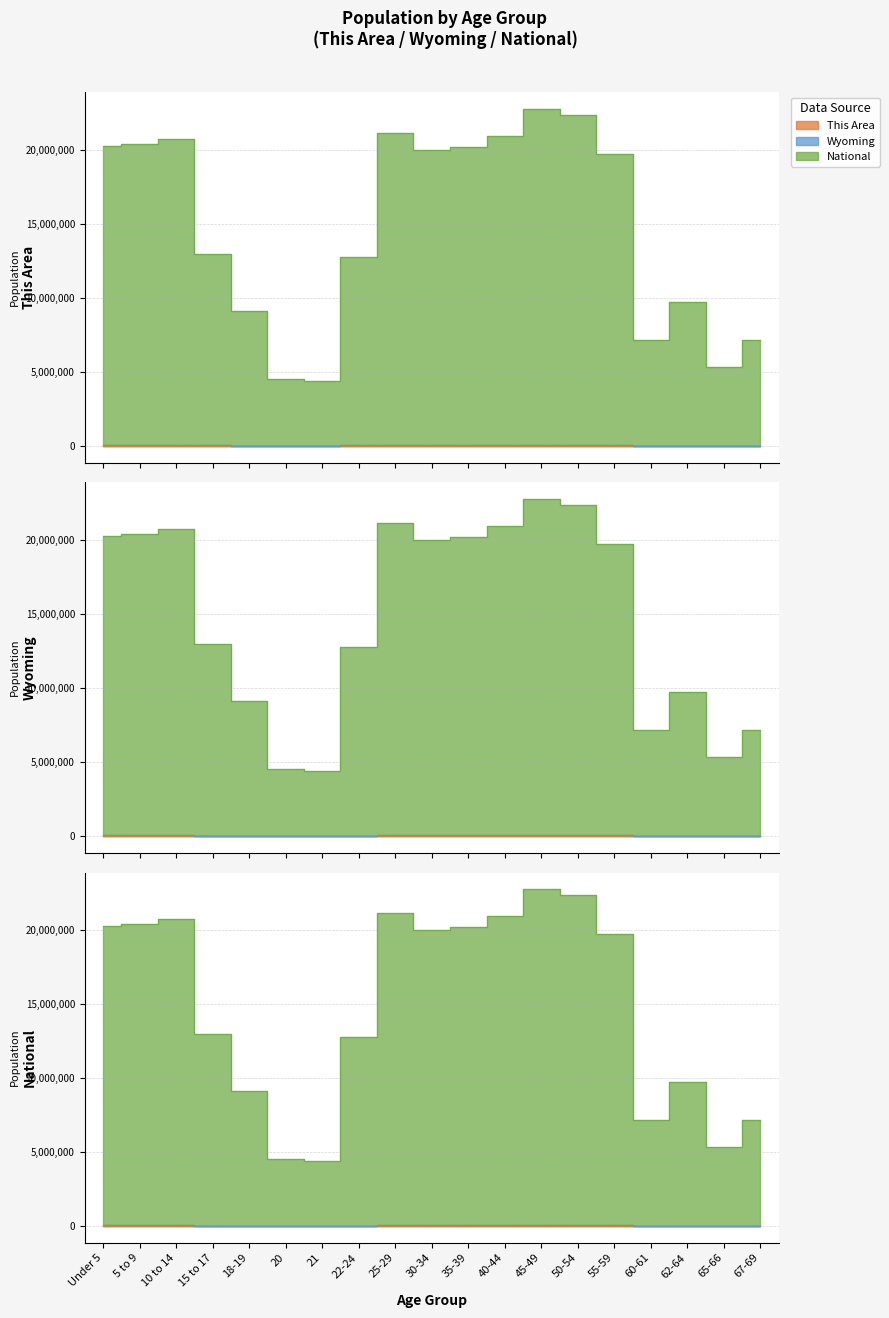

Where is the first local minimum for National?

21